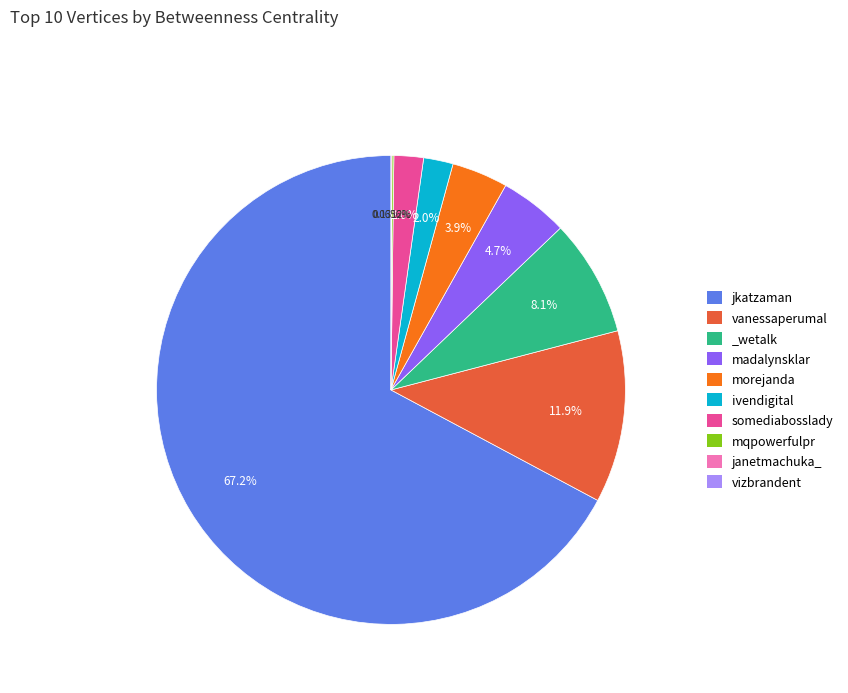

Does any single category account for the majority?

Yes